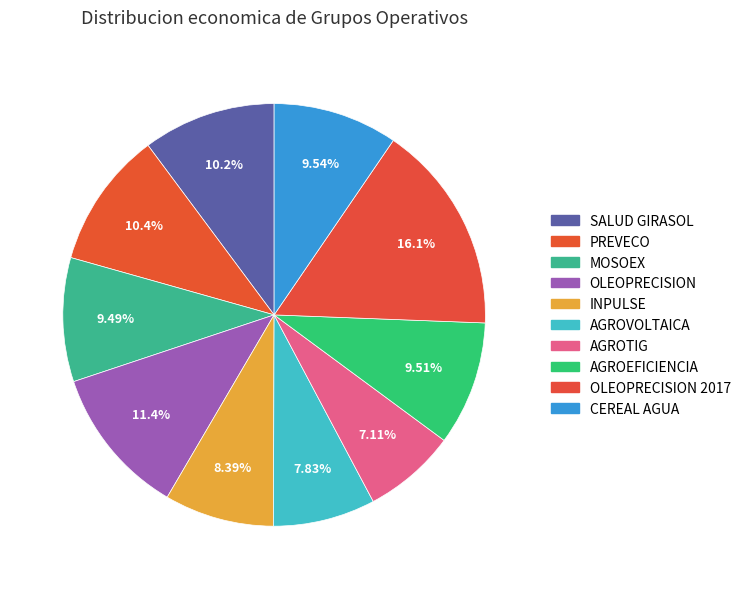

Count the number of slices in the pie.

10